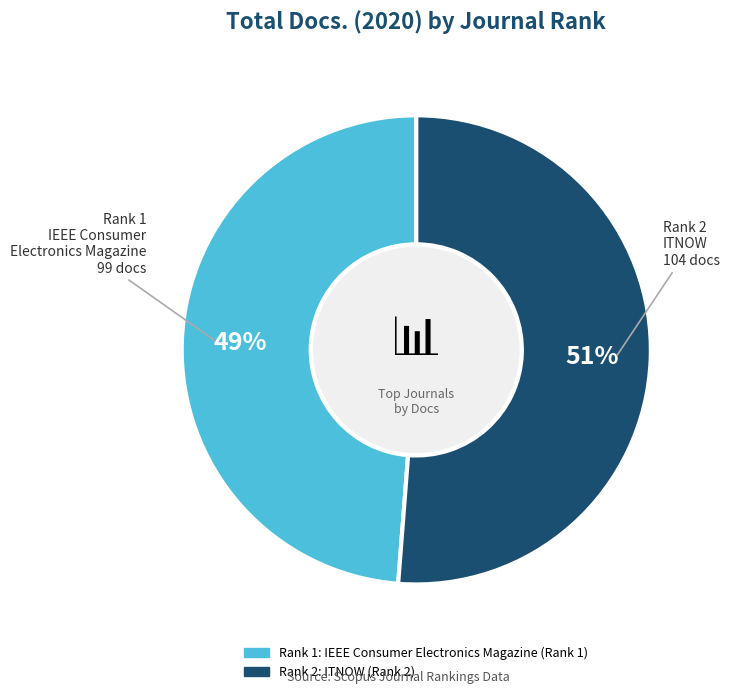

To the nearest percent, what is the difference between the largest and smallest slice percentages?

2%